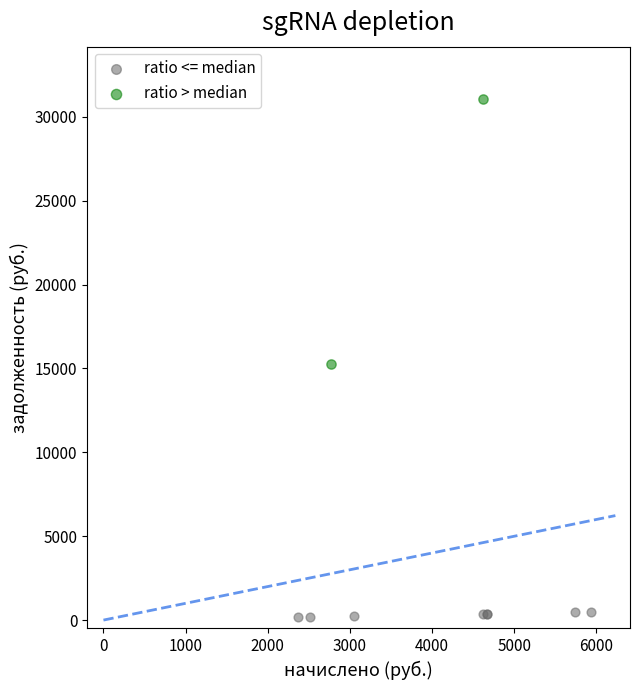

Which series contains the lowest Y value?

ratio <= median